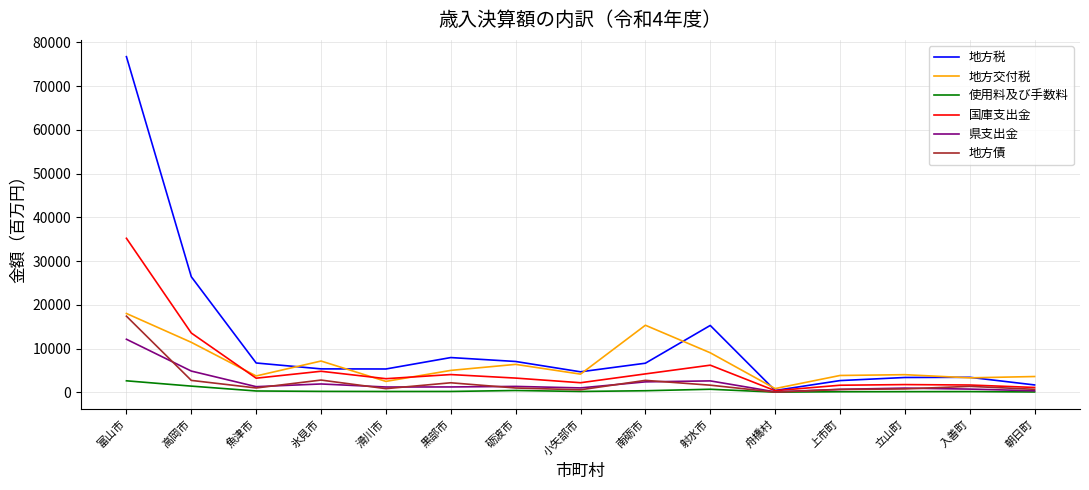

True or false: 県支出金 has a value of 7692 at 高岡市.

False